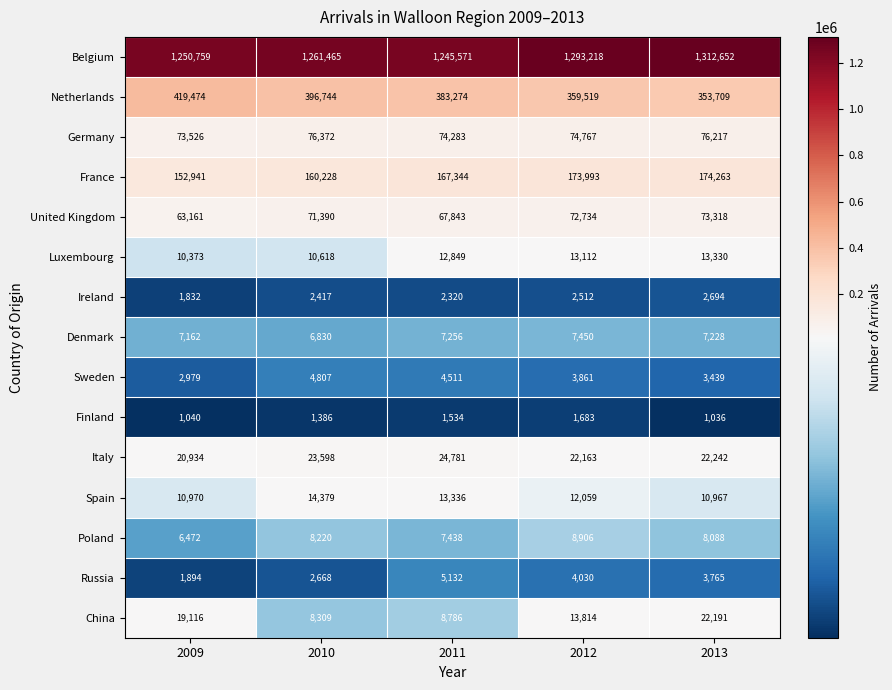

True or false: China has a value of 34690 at 2013.

False